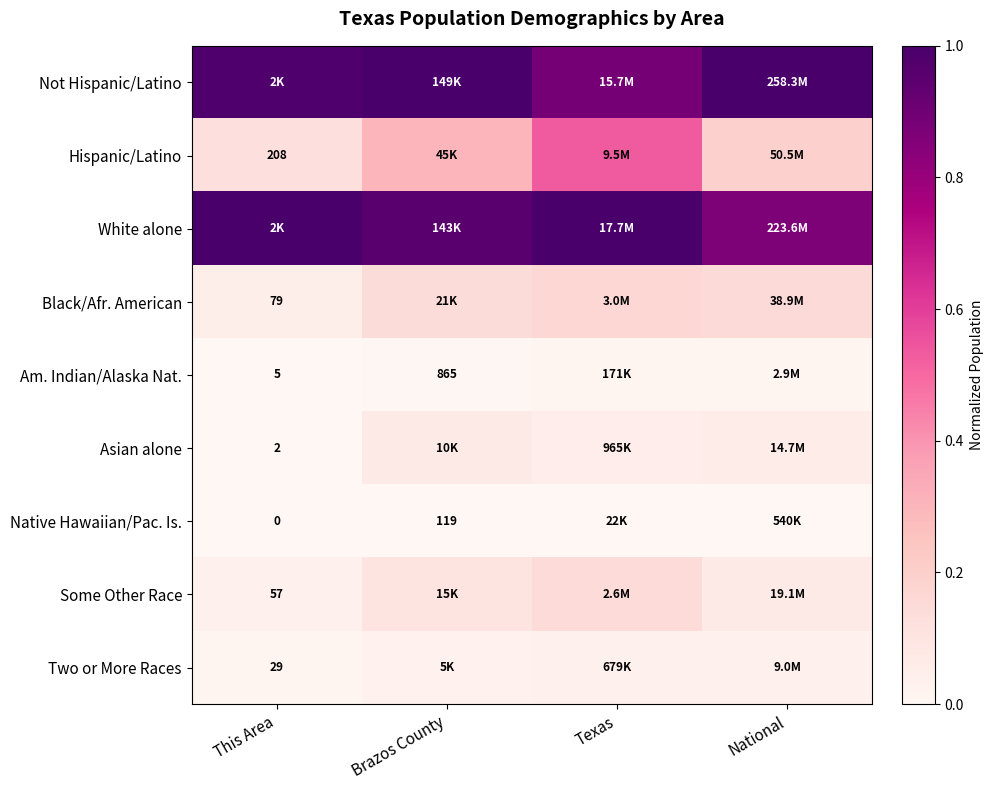

Rank the series at This Area from lowest to highest value.

Native Hawaiian/Pac. Is., Asian alone, Am. Indian/Alaska Nat., Two or More Races, Some Other Race, Black/Afr. American, Hispanic/Latino, Not Hispanic/Latino, White alone